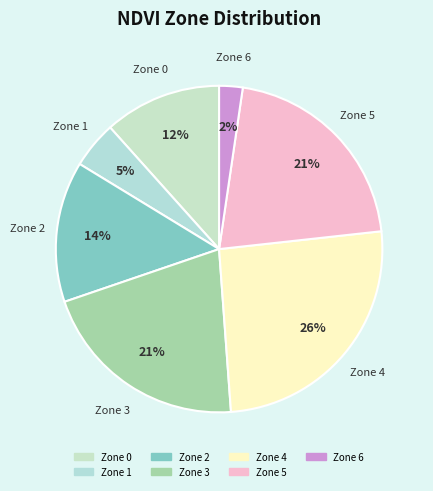

What is the largest slice in the pie chart?

Zone 4